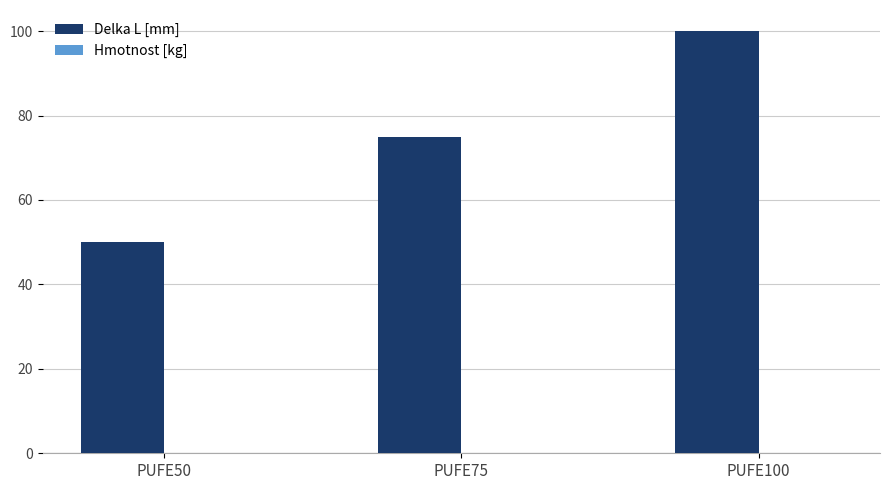

Is it true that Delka L [mm] equals 25.1 at PUFE100?

False